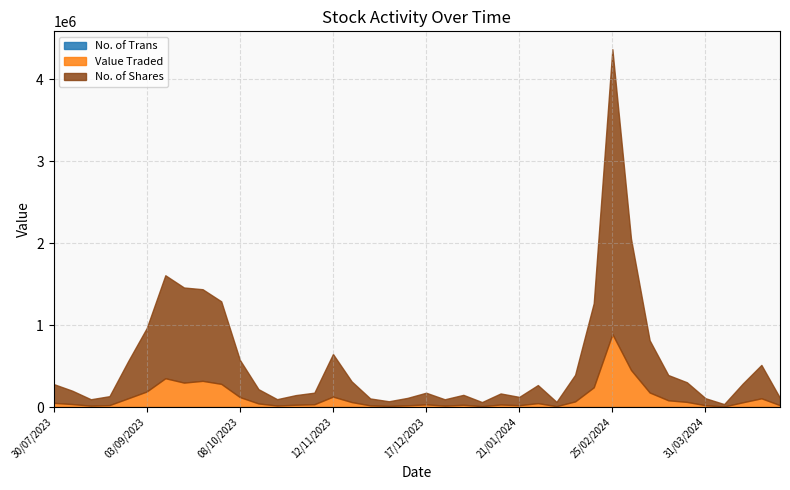

Does the chart display data point markers on the line(s)?

No